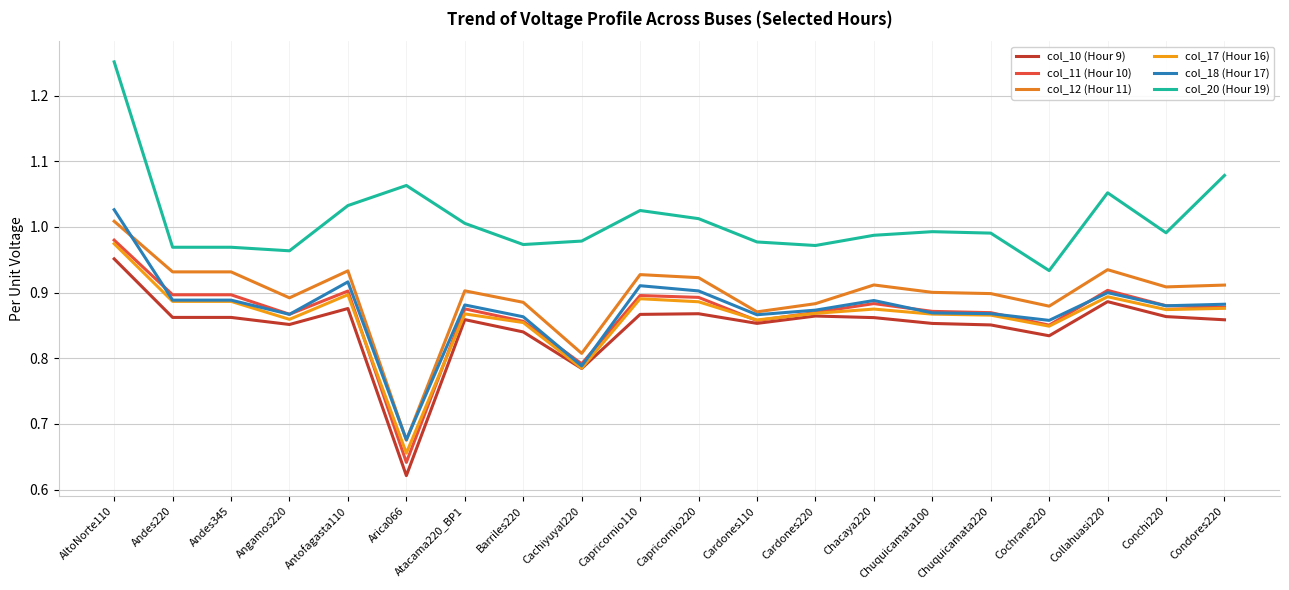

Is this an area chart (filled region under the line)?

No